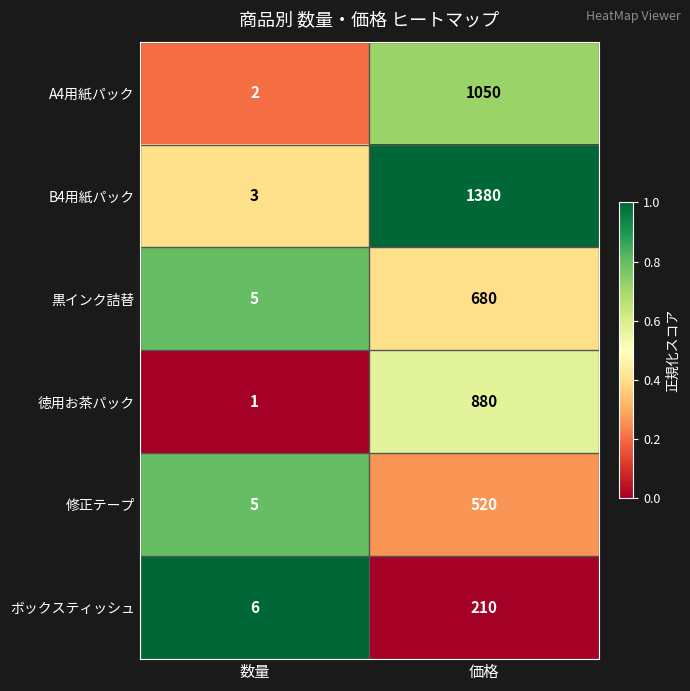

Which series has the largest total across all categories?

B4用紙パック